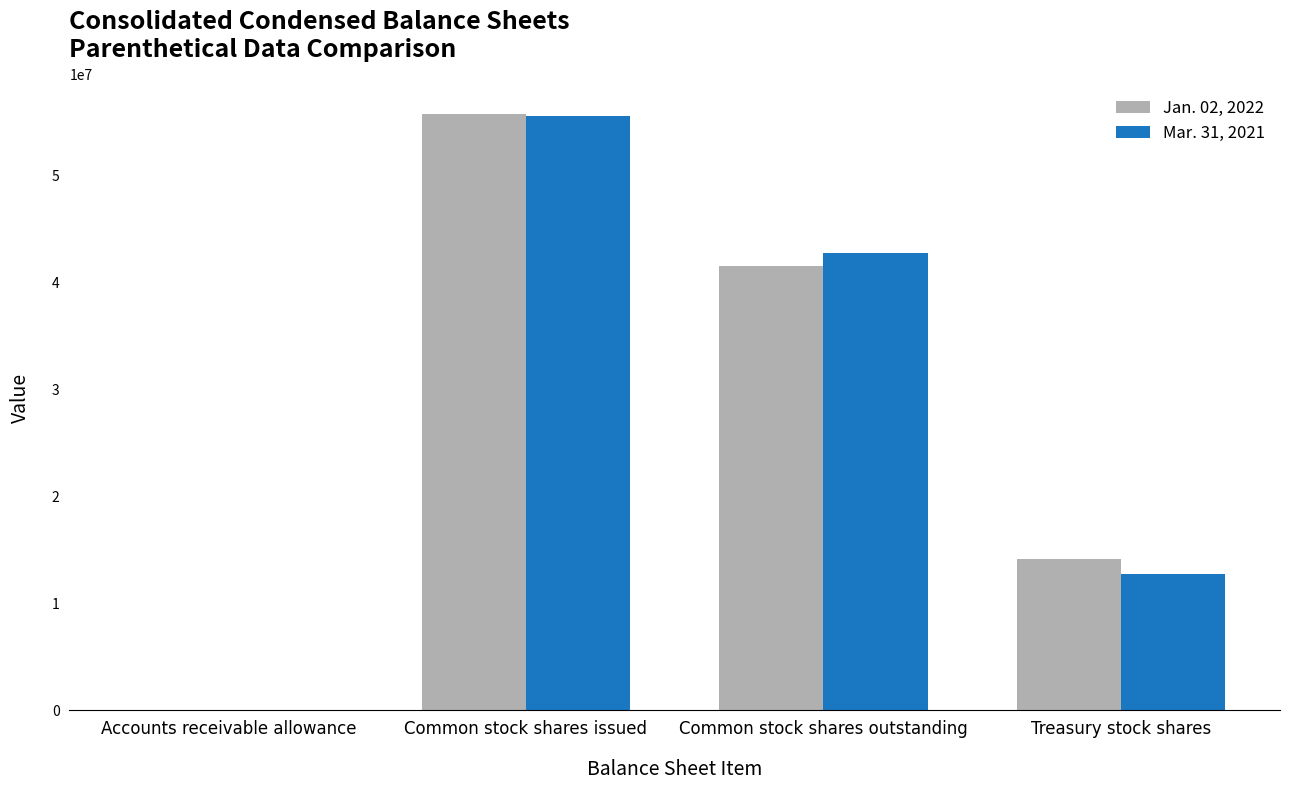

Is it true that Jan. 02, 2022 equals 6759562 at Treasury stock shares?

False